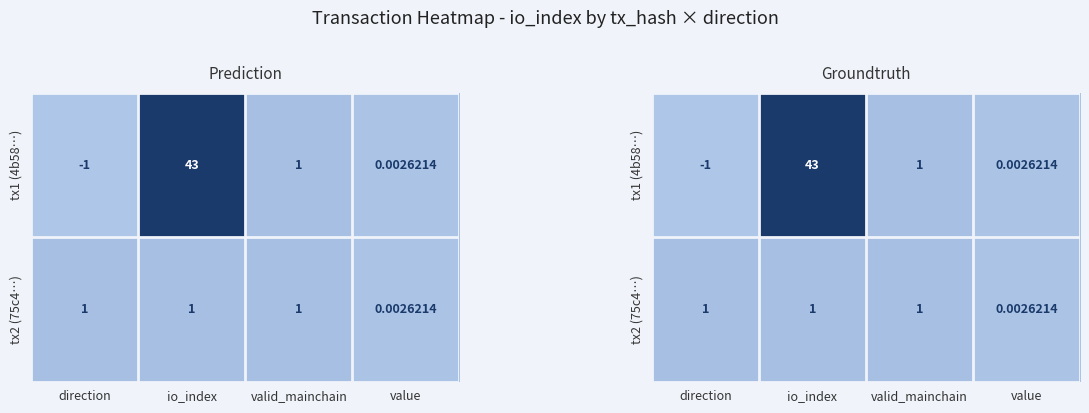

Which category has the highest value in the tx1 (4b58…) series?

io_index